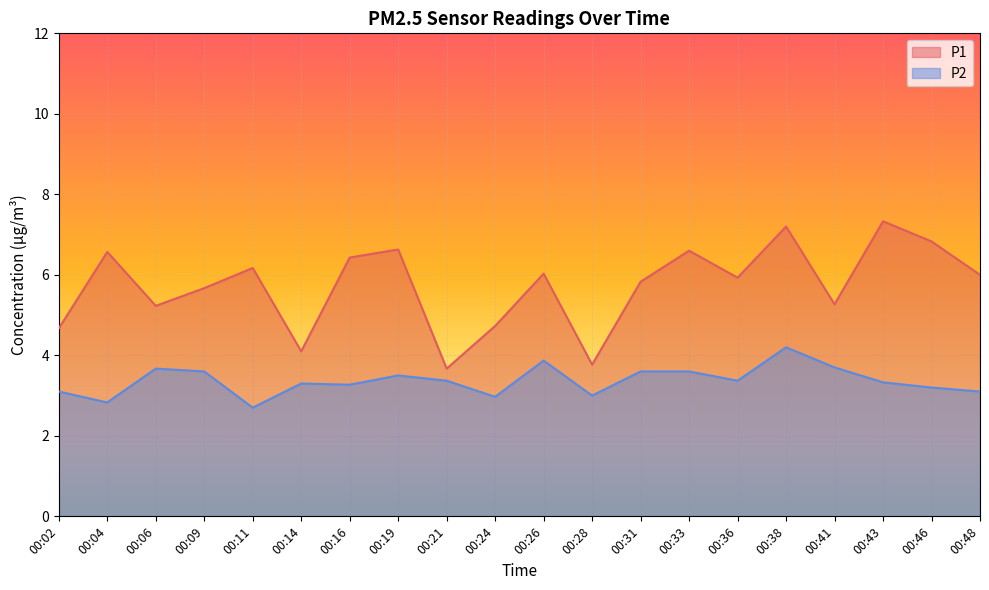

True or false: P2 has more than 1 points higher than both neighbors.

True